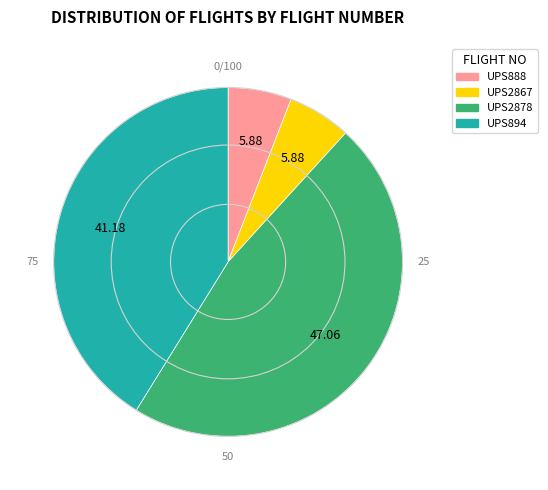

Is it true that UPS2867 is 6% of the pie?

True